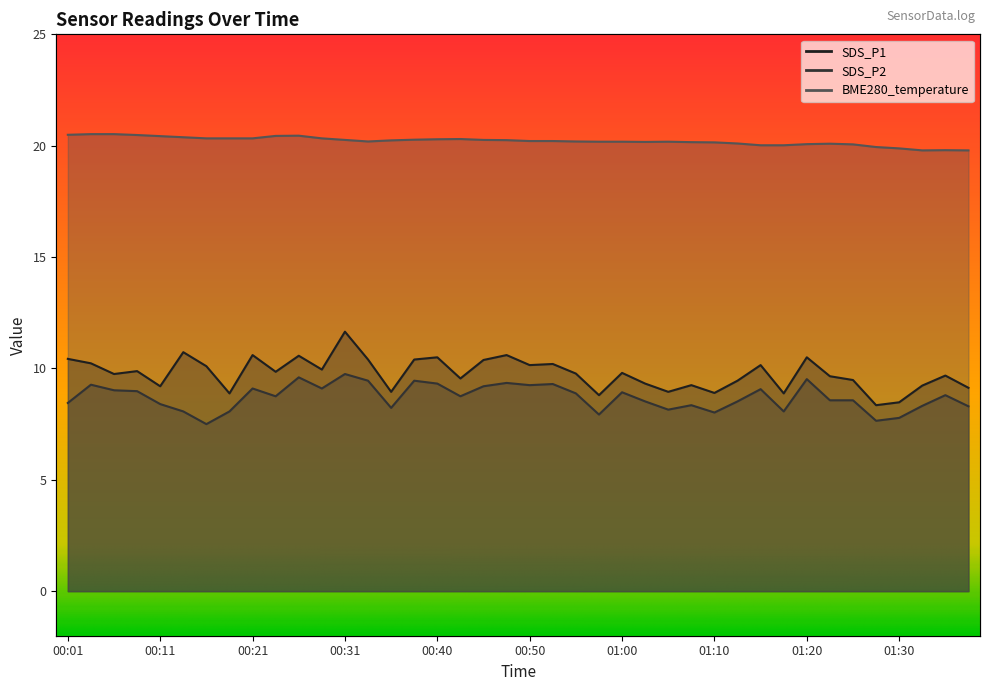

Reading right to left, list all the values displayed in this chart.

SDS_P1: 9.1	9.7	9.2	8.5	8.3	9.5	9.7	10.5	8.9	10.2	9.4	8.9	9.2	8.9	9.3	9.8	8.8	9.8	10.2	10.2	10.6	10.4	9.6	10.5	10.4	8.9	10.4	11.7	9.9	10.6	9.8	10.6	8.9	10.1	10.7	9.2	9.9	9.8	10.2	10.4
SDS_P2: 8.3	8.8	8.3	7.8	7.7	8.6	8.6	9.5	8.1	9.1	8.5	8.0	8.3	8.2	8.5	8.9	7.9	8.9	9.3	9.2	9.3	9.2	8.8	9.3	9.4	8.2	9.4	9.8	9.1	9.6	8.8	9.1	8.1	7.5	8.1	8.4	9.0	9.0	9.3	8.4
BME280_temperature: 19.8	19.8	19.8	19.9	19.9	20.1	20.1	20.1	20.0	20.0	20.1	20.1	20.2	20.2	20.2	20.2	20.2	20.2	20.2	20.2	20.2	20.3	20.3	20.3	20.3	20.2	20.2	20.3	20.3	20.4	20.4	20.3	20.3	20.3	20.4	20.4	20.5	20.5	20.5	20.5